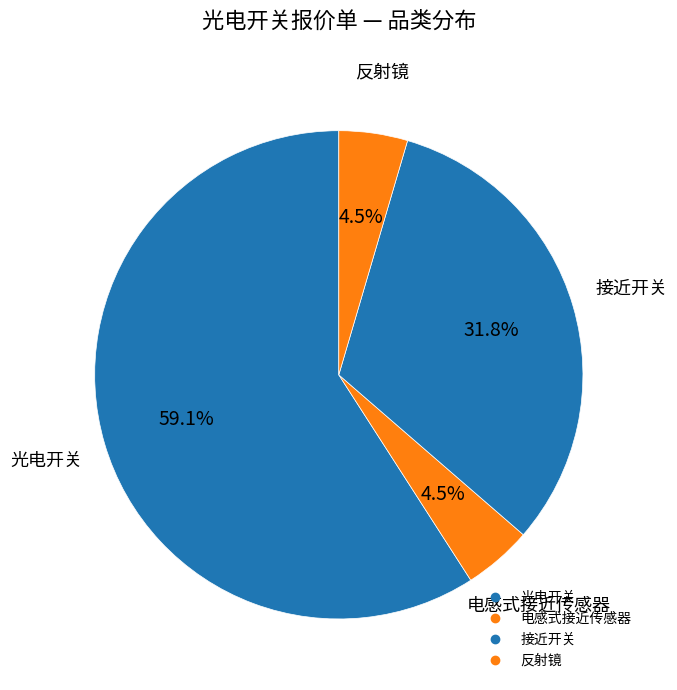

How many segments does this pie chart have?

4